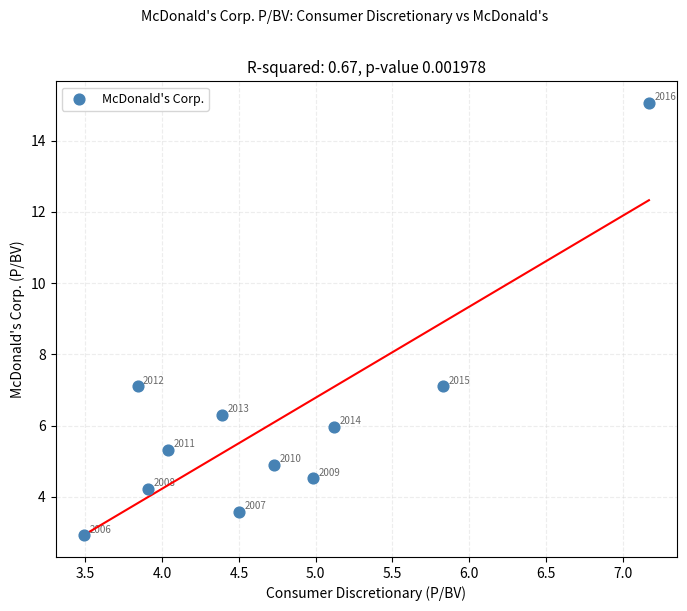

What is the average Y value?

6.1